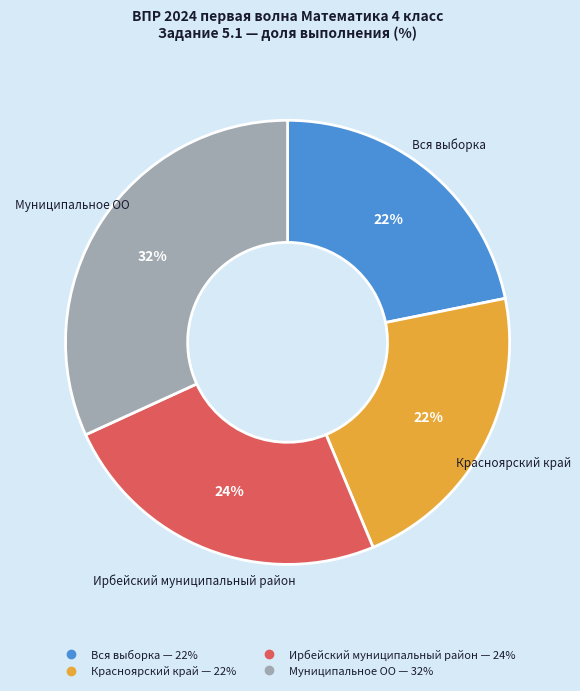

Is it true that Муниципальное ОО is 23% of the pie?

False